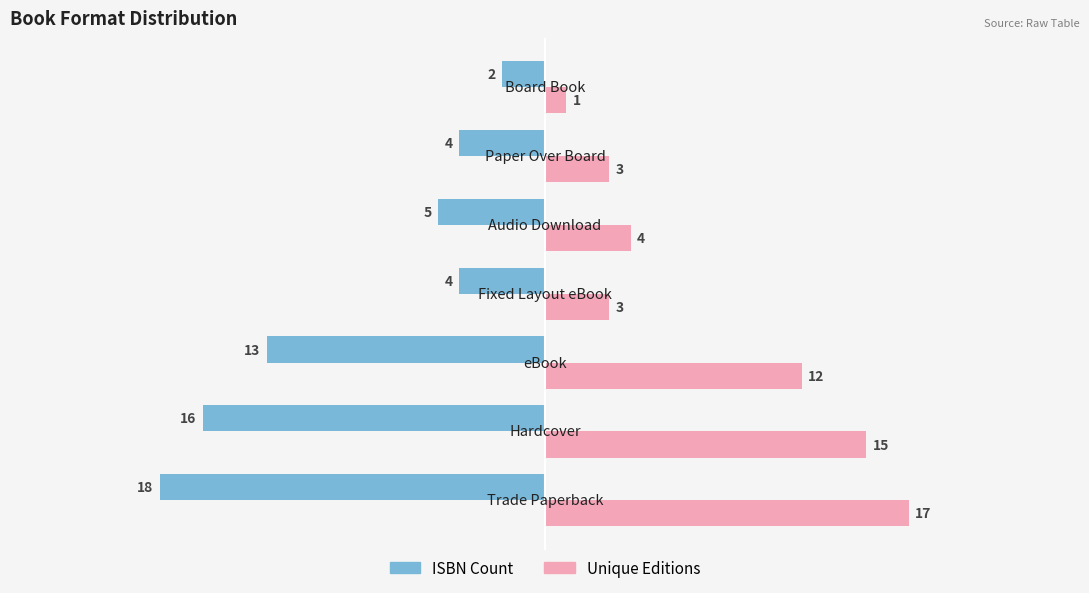

What is the sum of all ISBN Count values?

-62